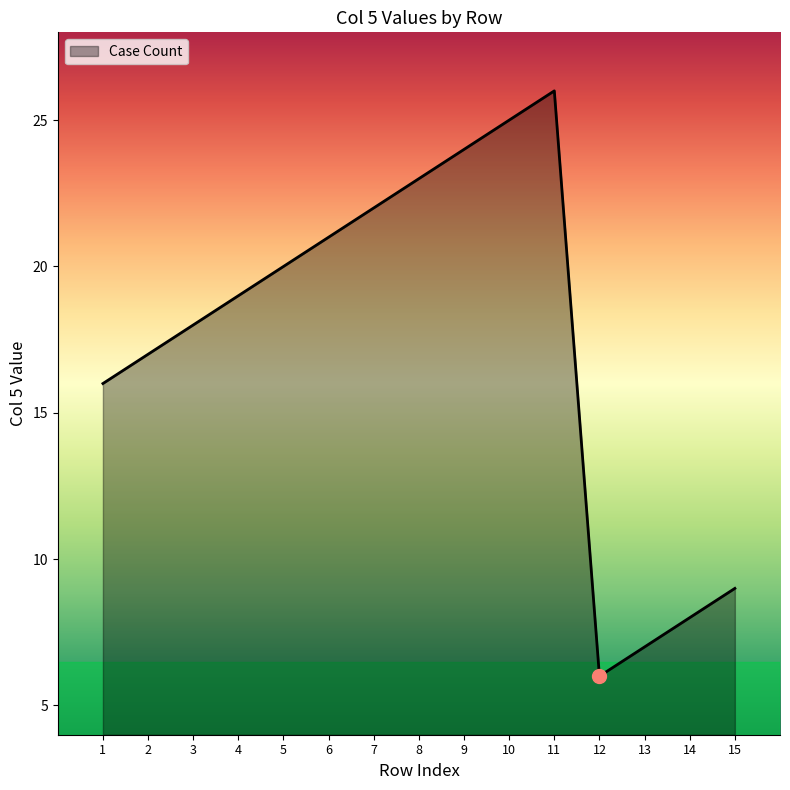

What is the sum of the values at 13 and 7?

29